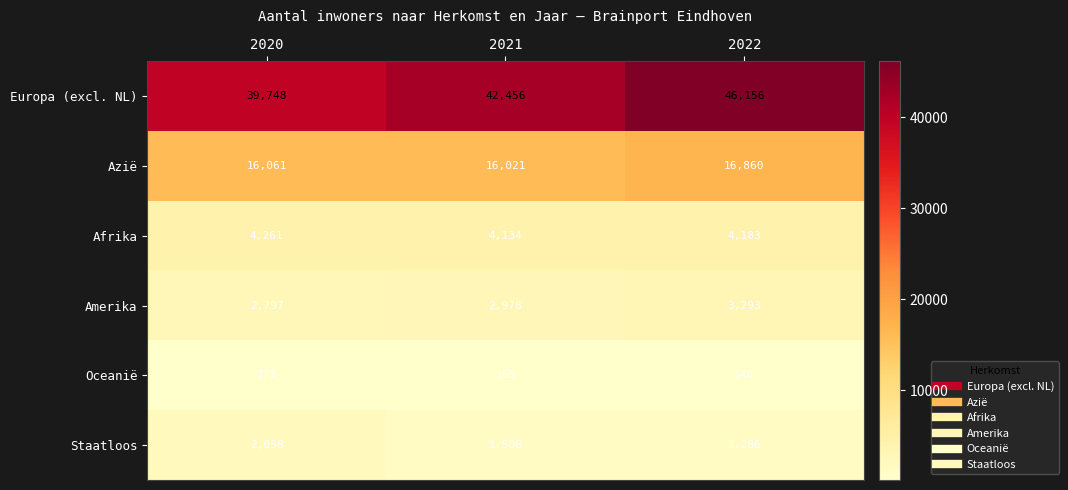

Count the number of categories in the chart.

3